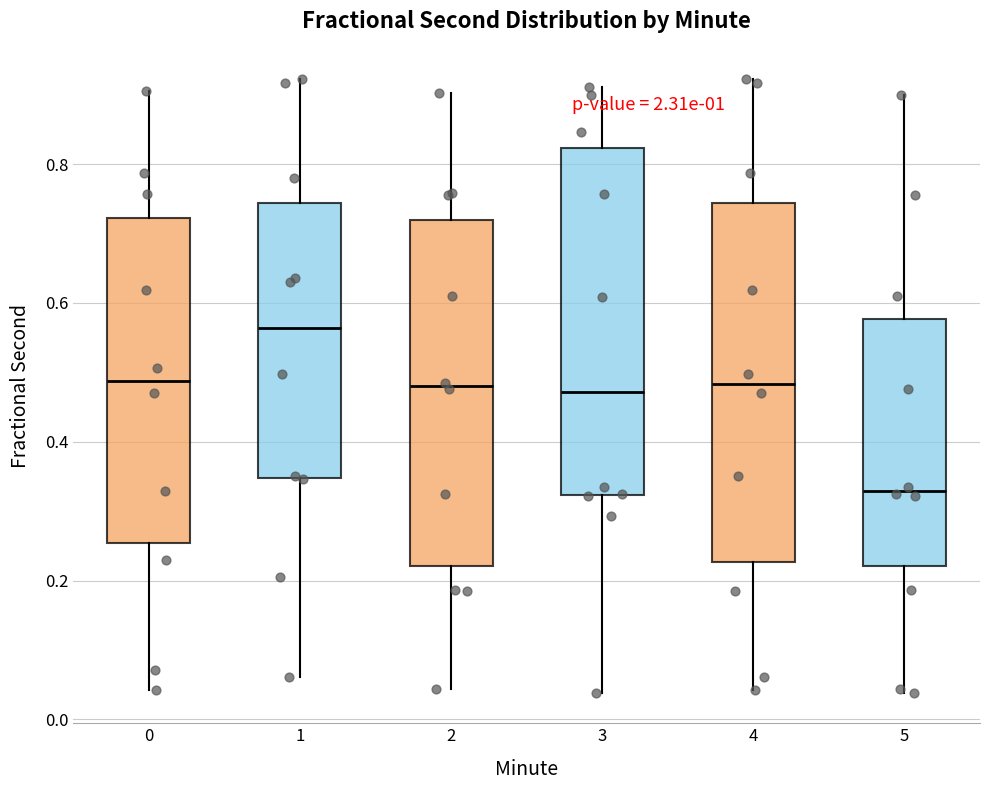

Reading left to right, transcribe this box plot: for each box, give where its median line is, the range the box spans, and where its two whiskers end, as read against the y-axis. The values are not printed on the chart, so give them approximately, as read against the axis.

0: median 0.48, box 0.26 to 0.72, whiskers 0.04 to 0.90
1: median 0.56, box 0.34 to 0.74, whiskers 0.06 to 0.92
2: median 0.48, box 0.22 to 0.72, whiskers 0.04 to 0.90
3: median 0.48, box 0.32 to 0.82, whiskers 0.04 to 0.92
4: median 0.48, box 0.22 to 0.74, whiskers 0.04 to 0.92
5: median 0.32, box 0.22 to 0.58, whiskers 0.04 to 0.90